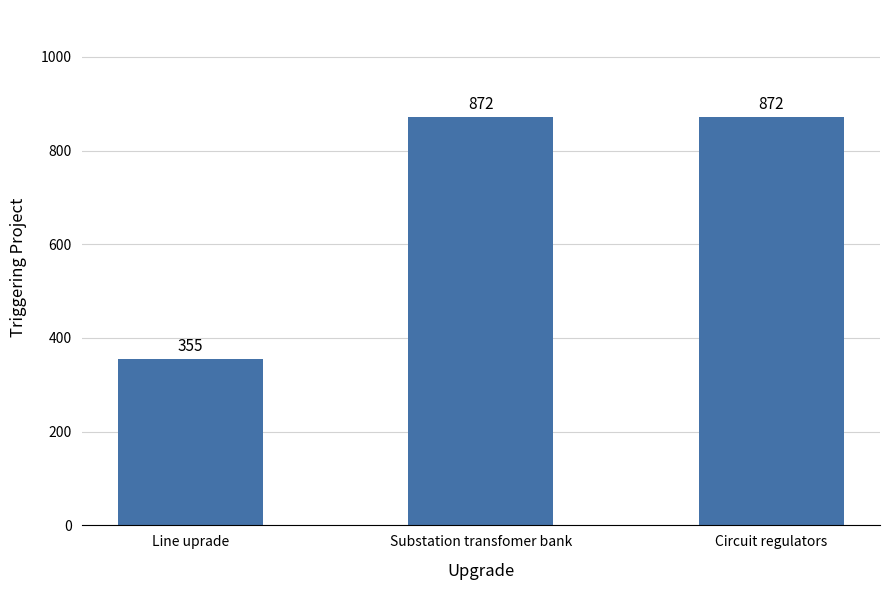

The chart shows a value of 355 at Line uprade. True or false?

True